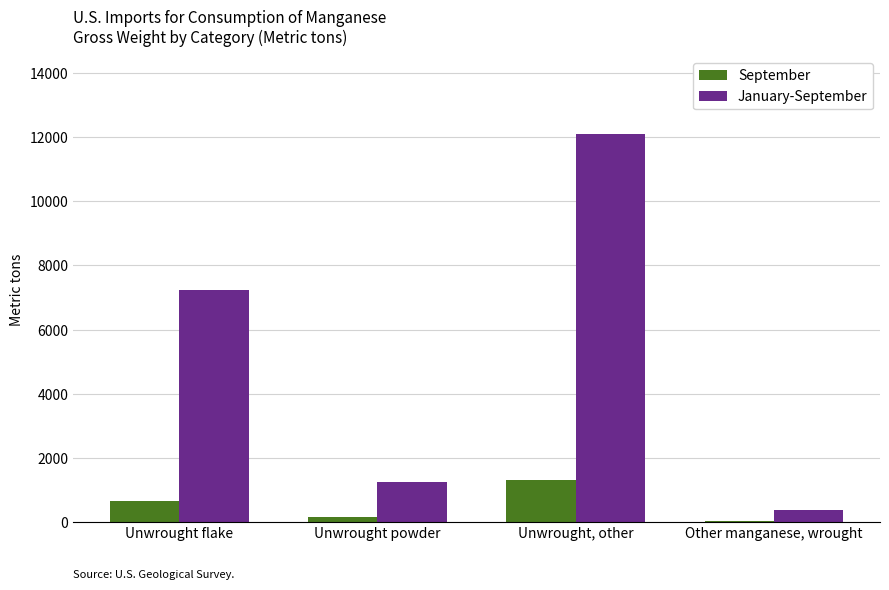

At which label is January-September closest to 6235?

Unwrought flake